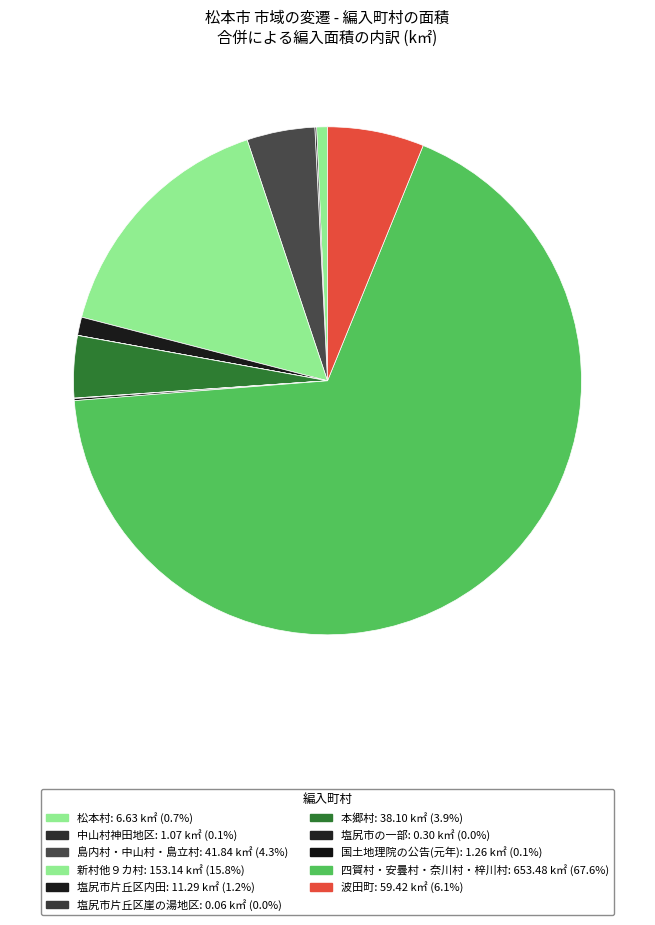

Does 本郷村 represent more than half of the total?

No